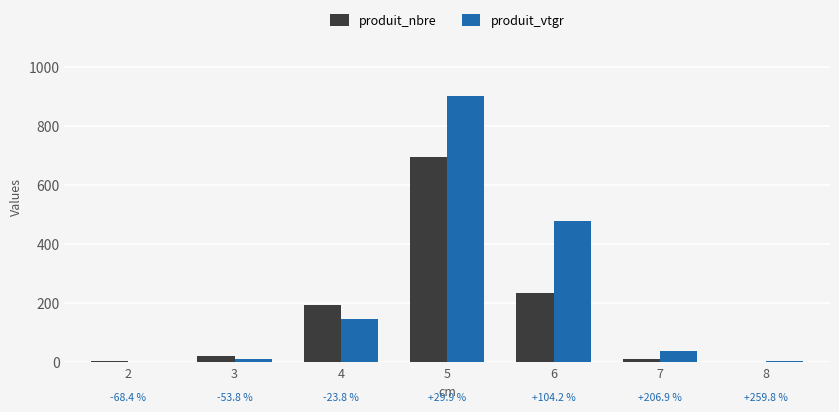

What is the sum of all produit_nbre values?

1157.0